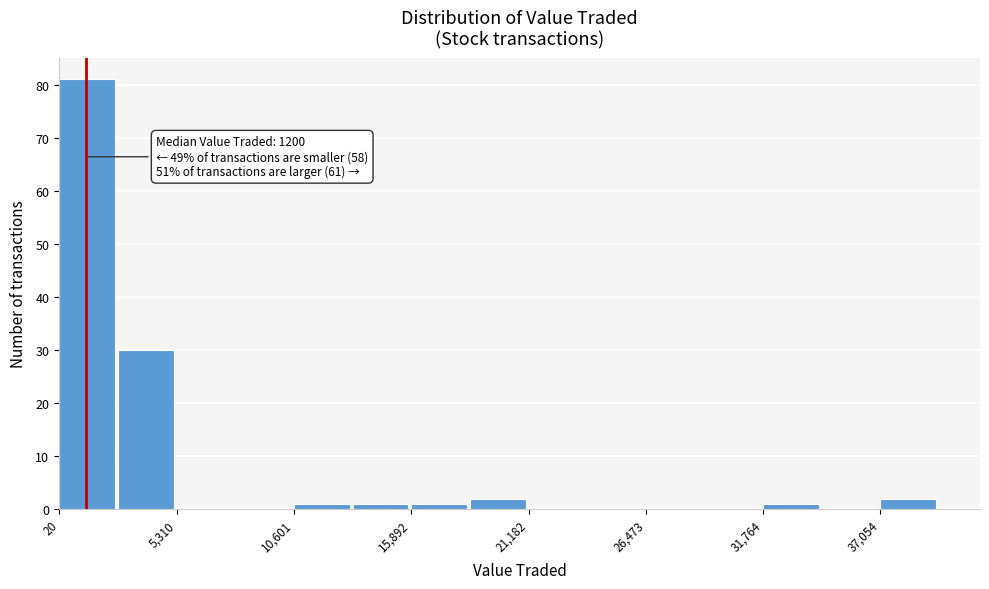

Read against the x-axis, roughly where is the centre of the tallest bar?

1000